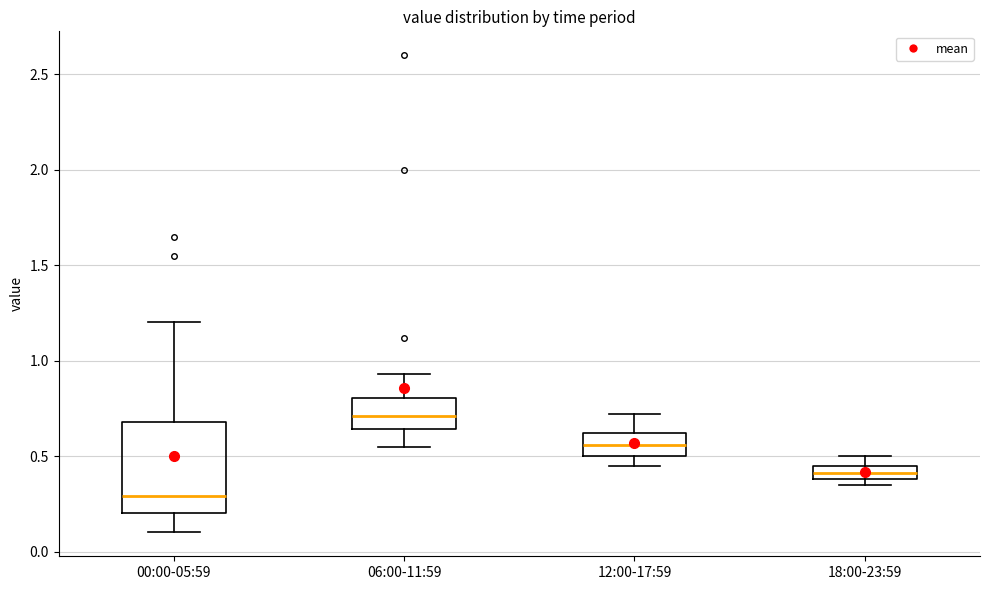

Comparing the boxes themselves (not the whiskers), which one is the tallest?

00:00-05:59